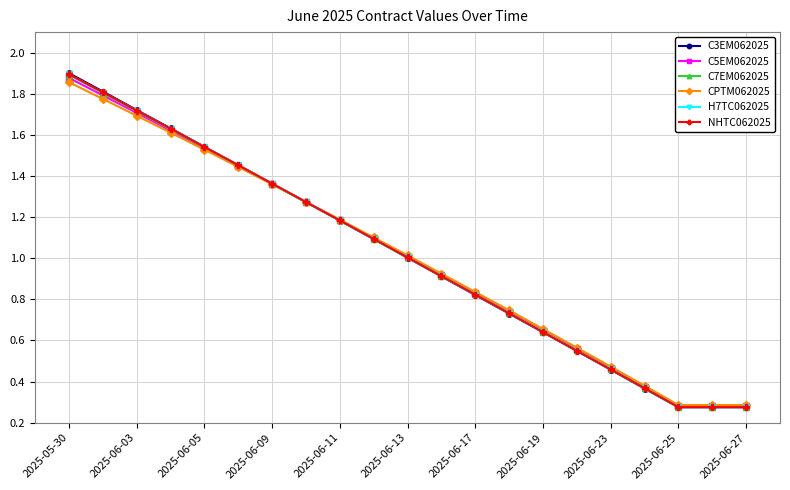

At how many categories does at least one series exceed 0?

21